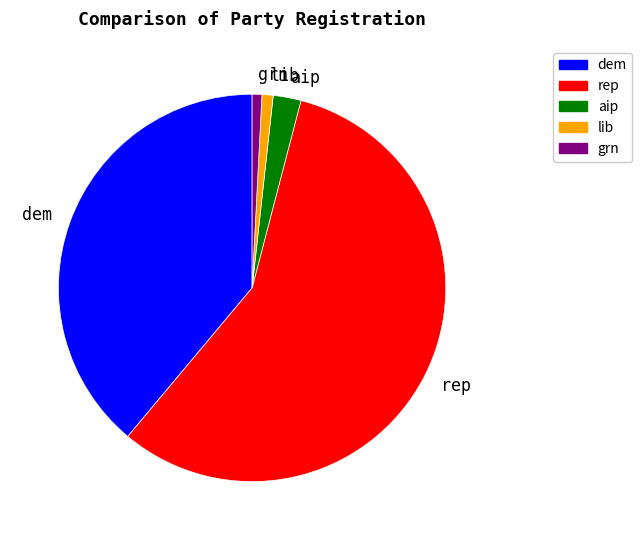

Is it true that grn is 1% of the pie?

True